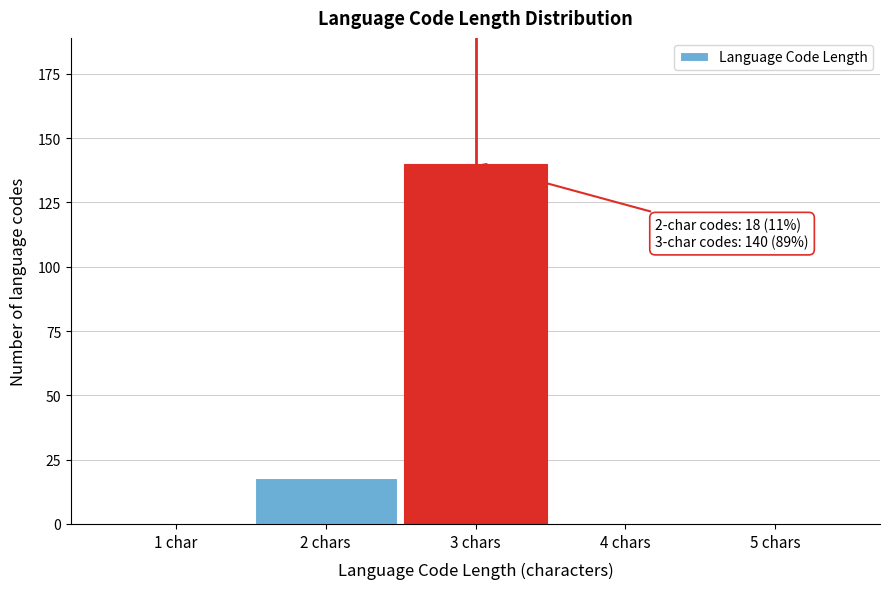

Reading left to right, transcribe all the data shown in this chart.

1 char=0	2 chars=18	3 chars=140	4 chars=0	5 chars=0